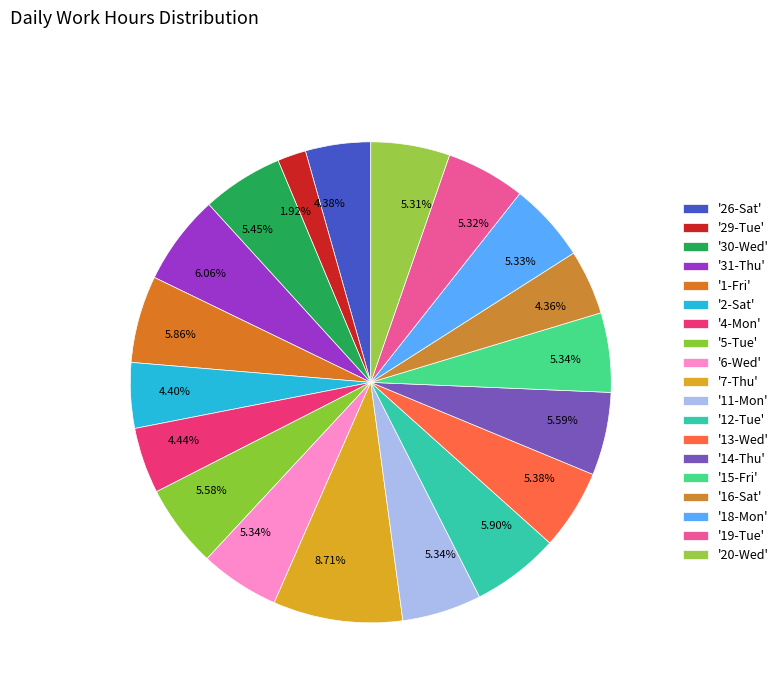

How many segments does this pie chart have?

19